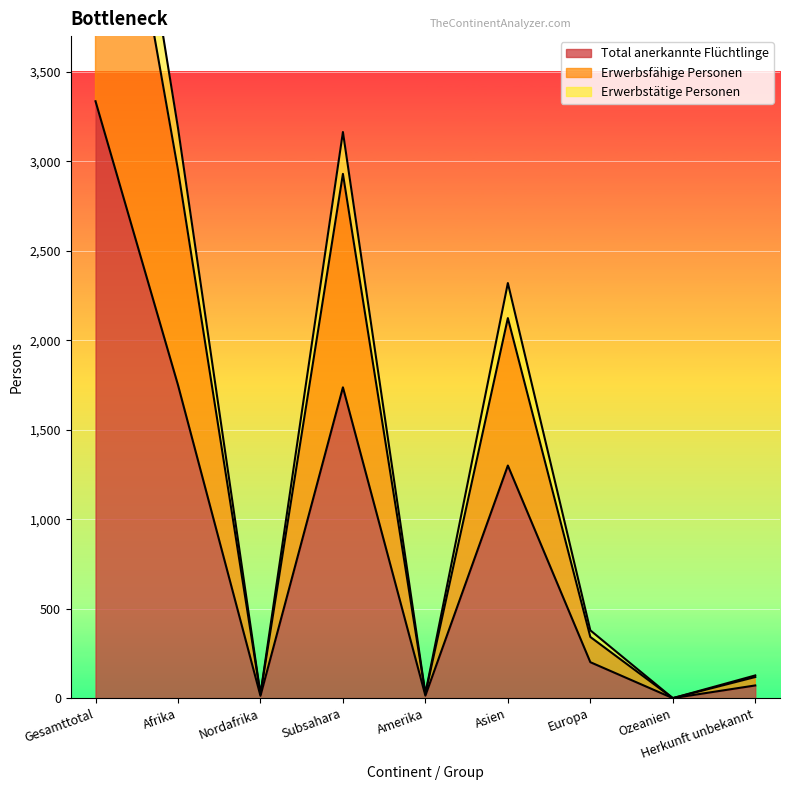

What is the value of the Erwerbsfähige Personen point at the 5th from the left?

24